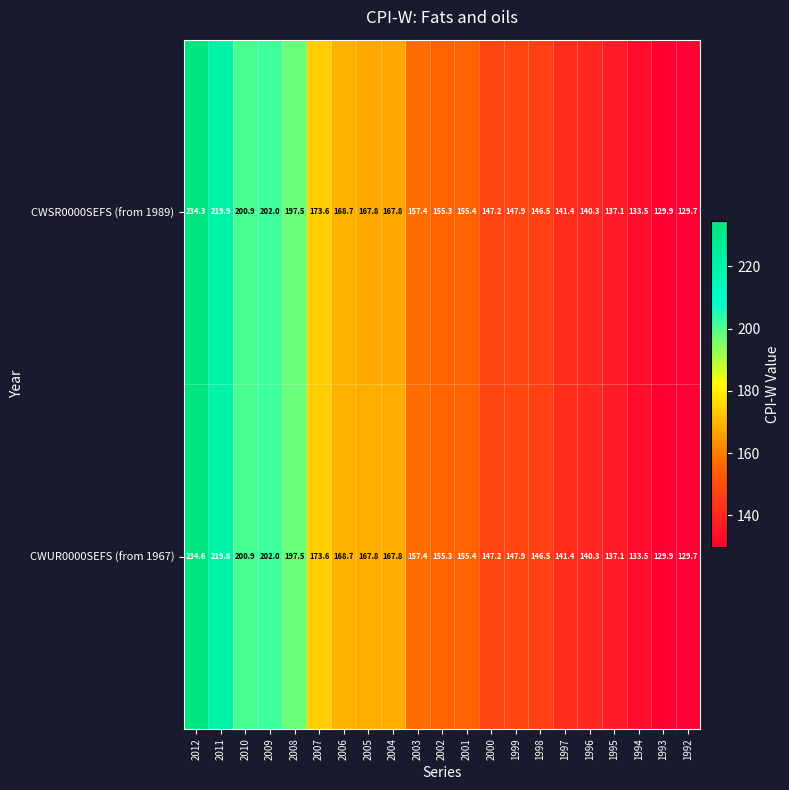

What is the sum of the CWUR0000SEFS (from 1967) values at 1995 and 1999?

285.0